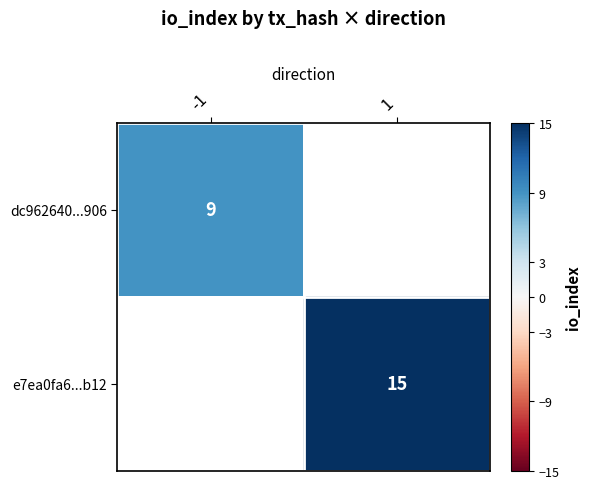

Is it true that e7ea0fa6...b12 equals 24 at 1?

False